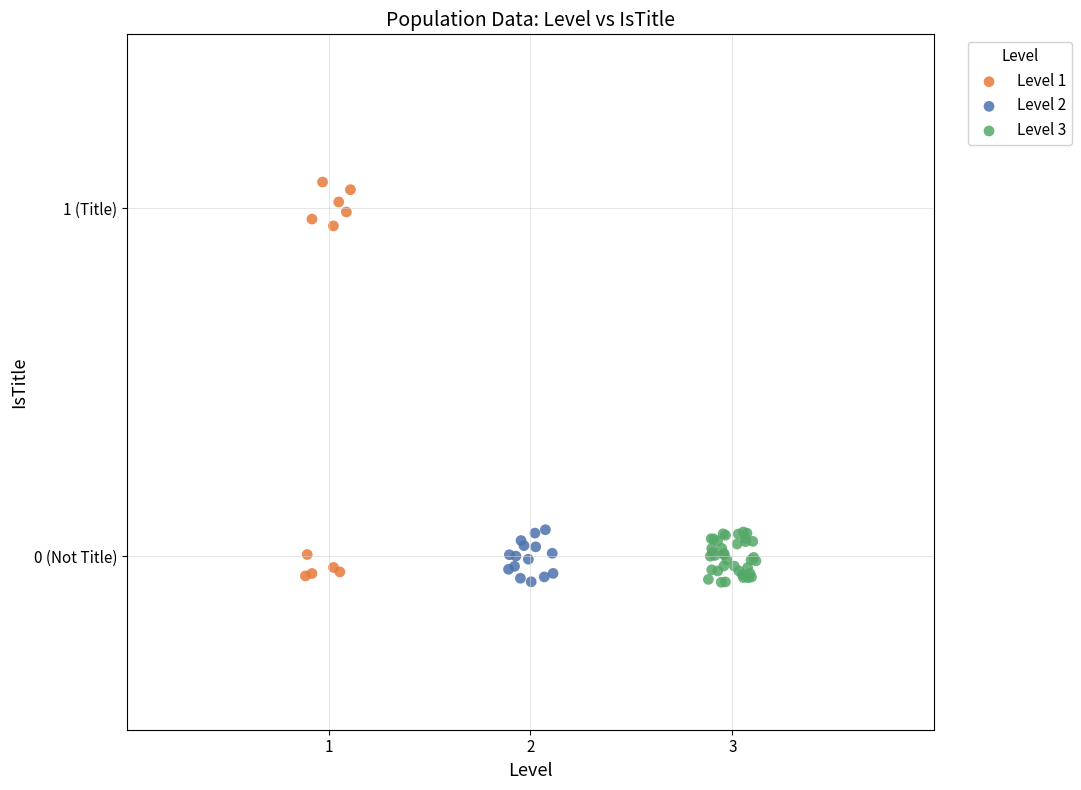

Which series has the widest spread of Y values?

Level 1